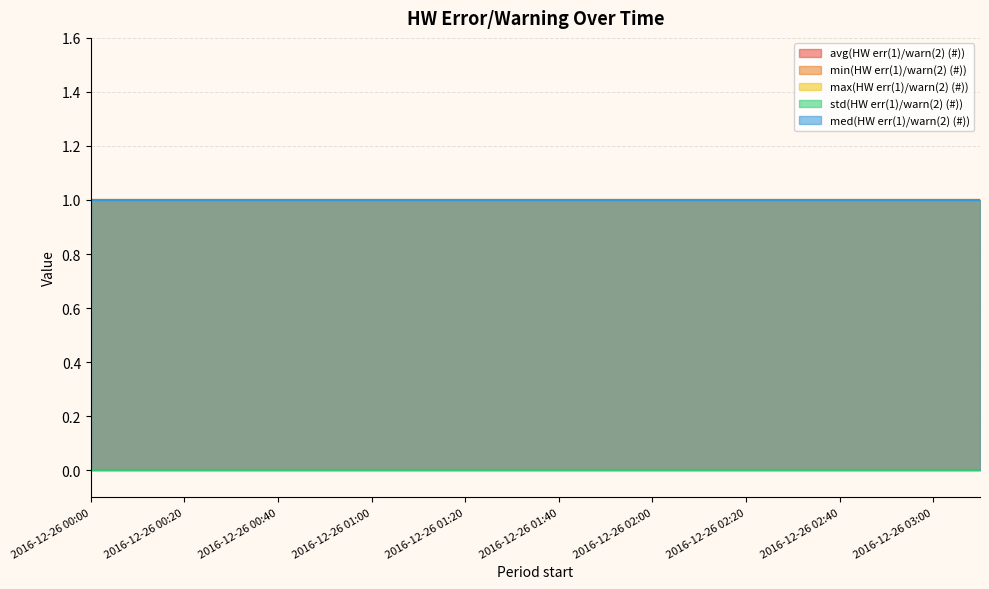

Is the value of max(HW err(1)/warn(2) (#)) at 2016-12-26 00:10 greater than the value of min(HW err(1)/warn(2) (#)) at 2016-12-26 01:00?

No